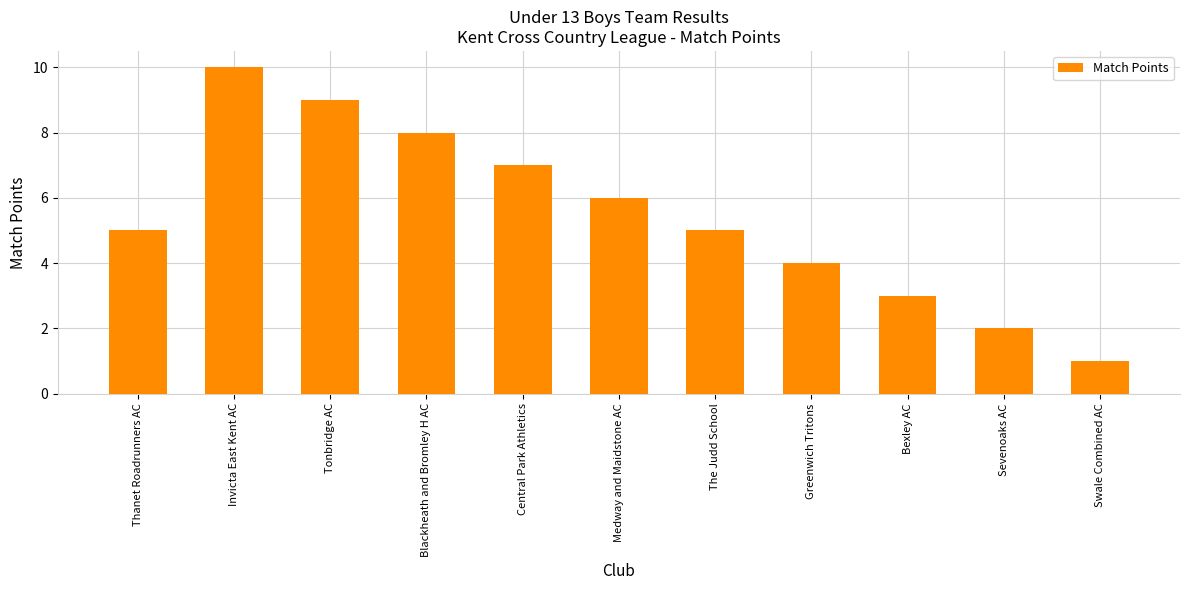

What is the difference between the values at Sevenoaks AC and Blackheath and Bromley H AC?

6